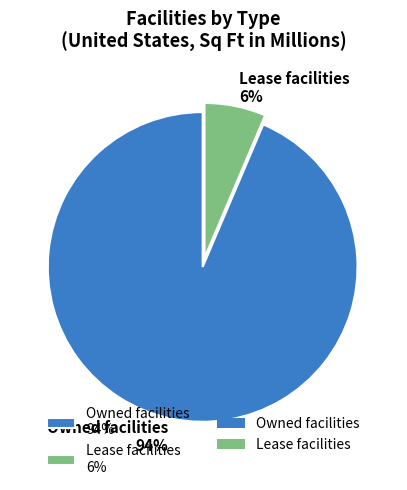

Which category has the smallest portion of the pie?

Lease facilities